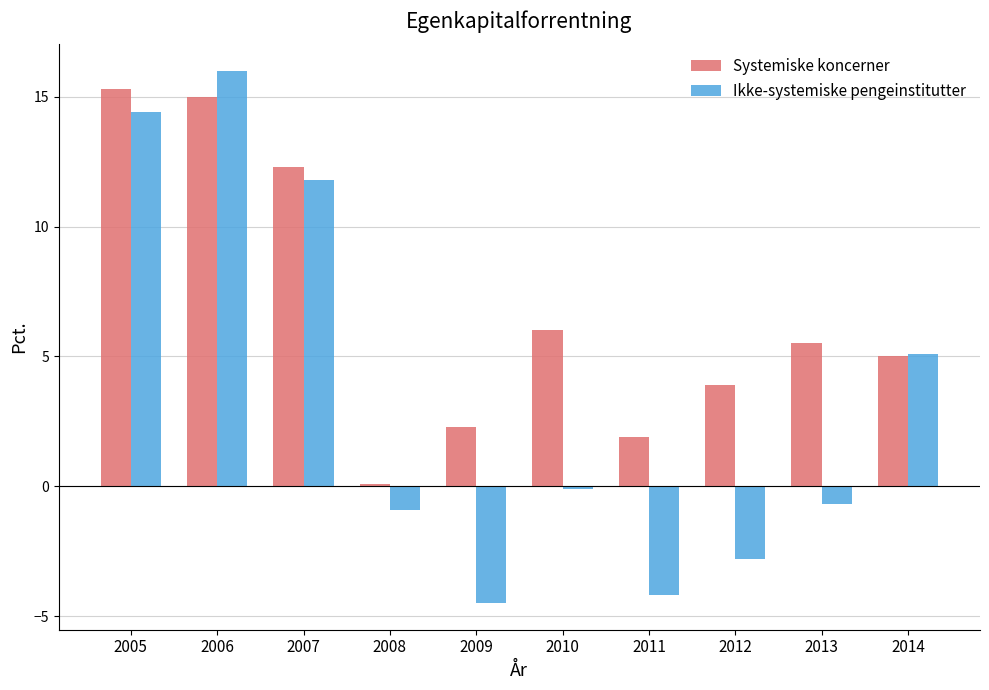

List the series in order of their overall mean, lowest first.

Ikke-systemiske pengeinstitutter, Systemiske koncerner